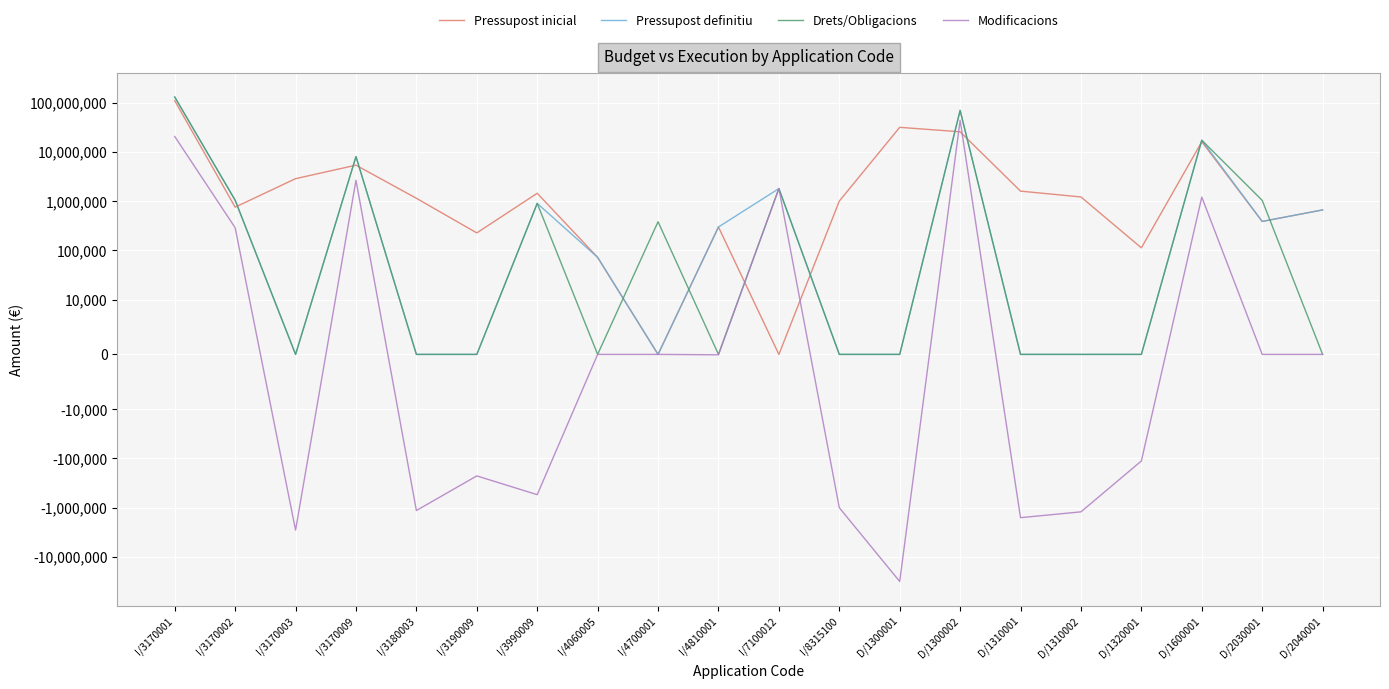

How many interior local valleys does the Pressupost definitiu series have?

3